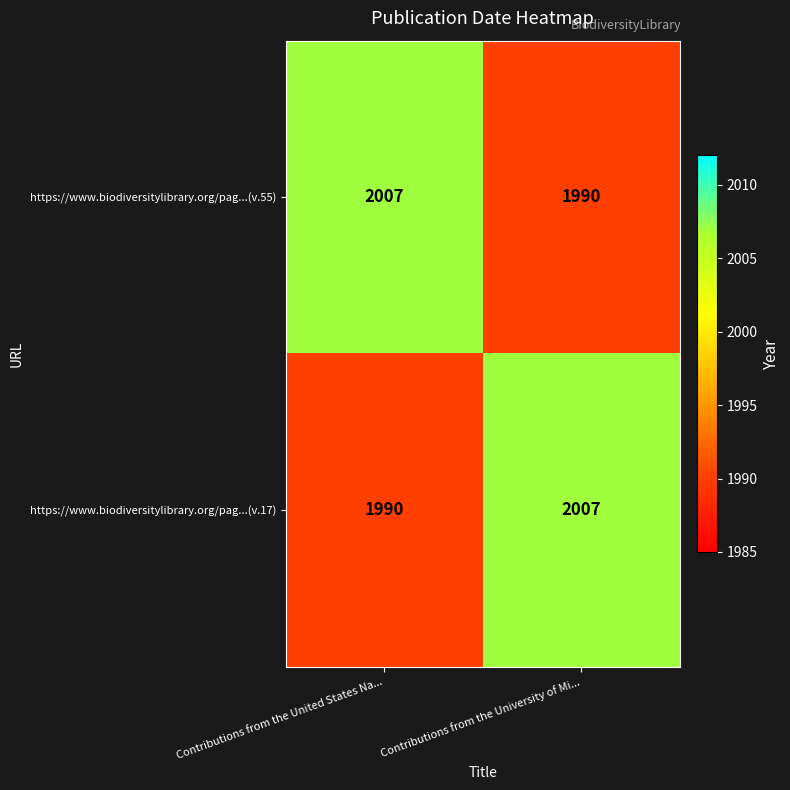

What is the minimum value for https://www.biodiversitylibrary.org/pag...(v.55)?

1990